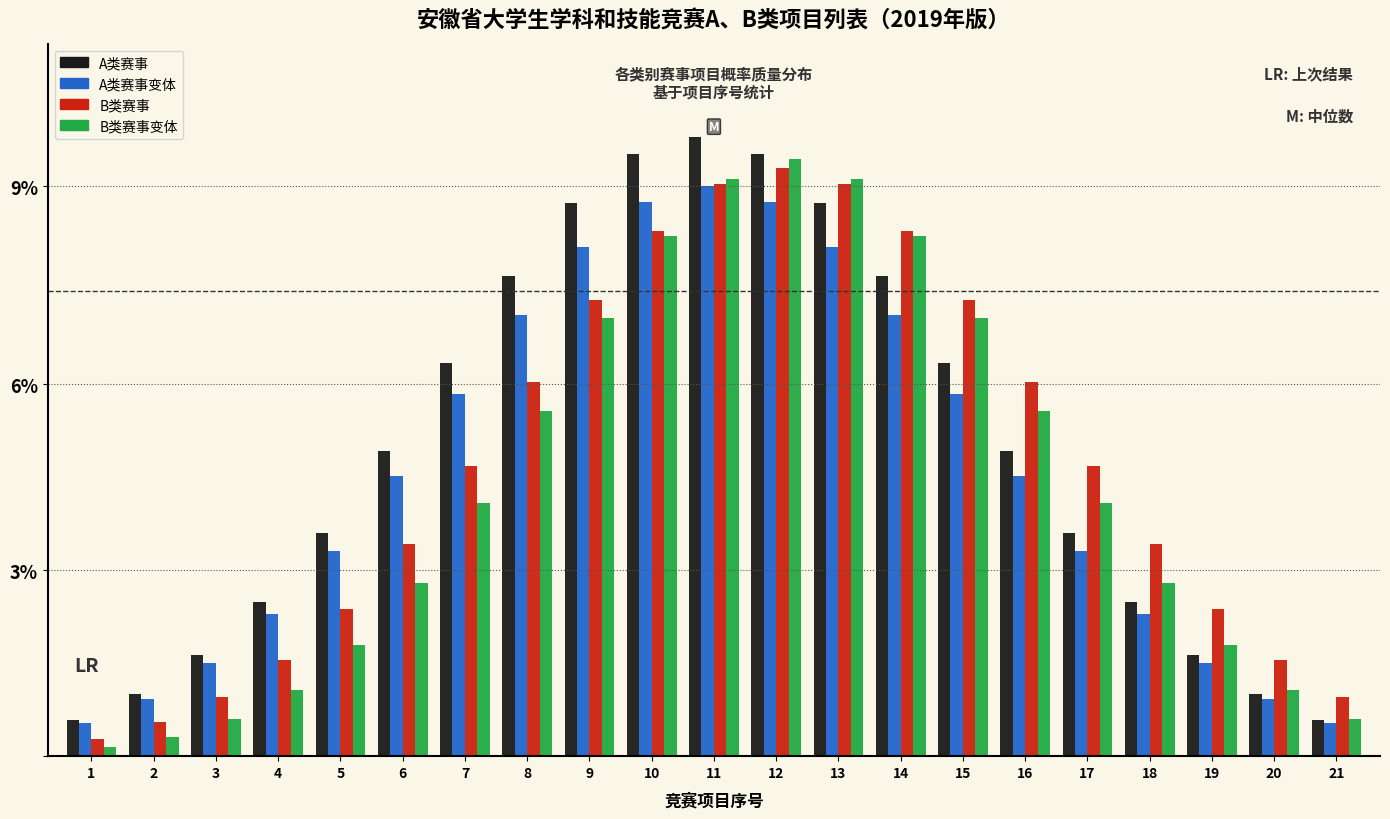

Does the chart contain stacked bars?

No